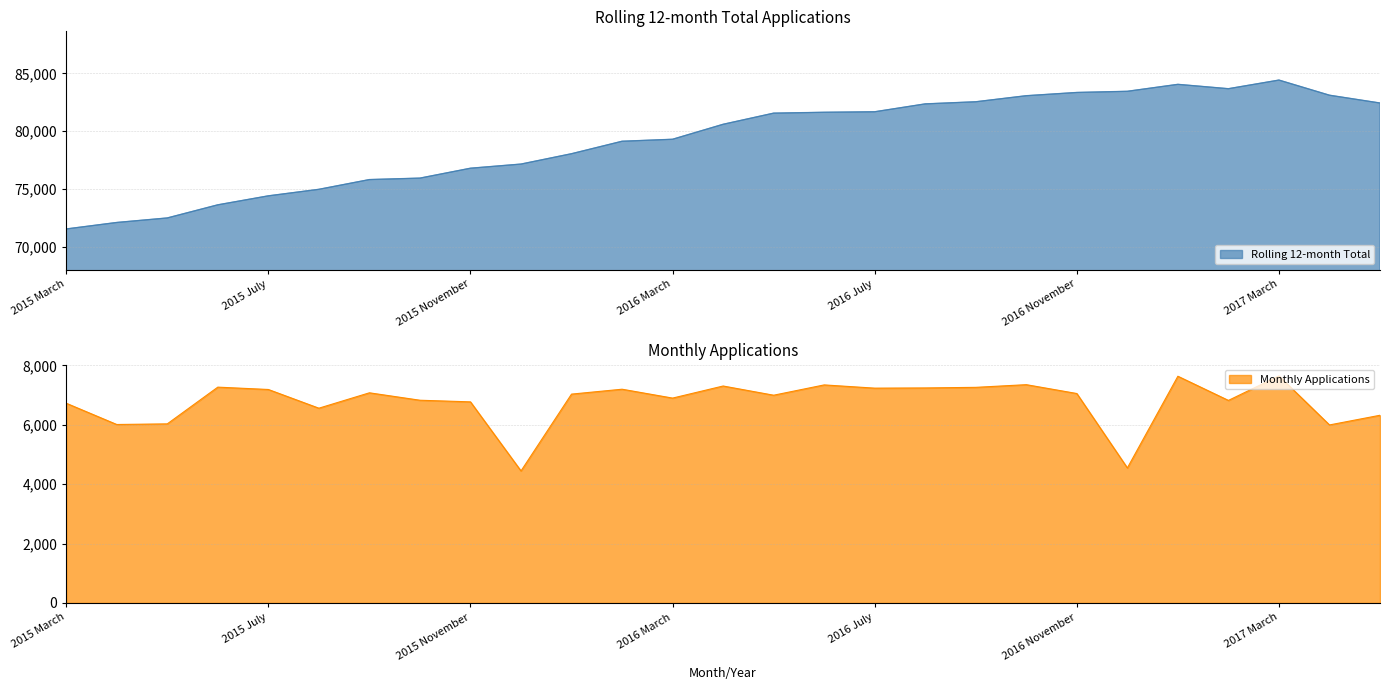

Count the number of categories in the chart.

27